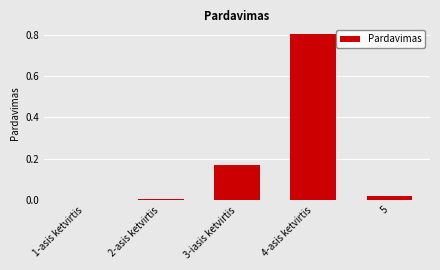

What is the greatest value displayed?

0.8